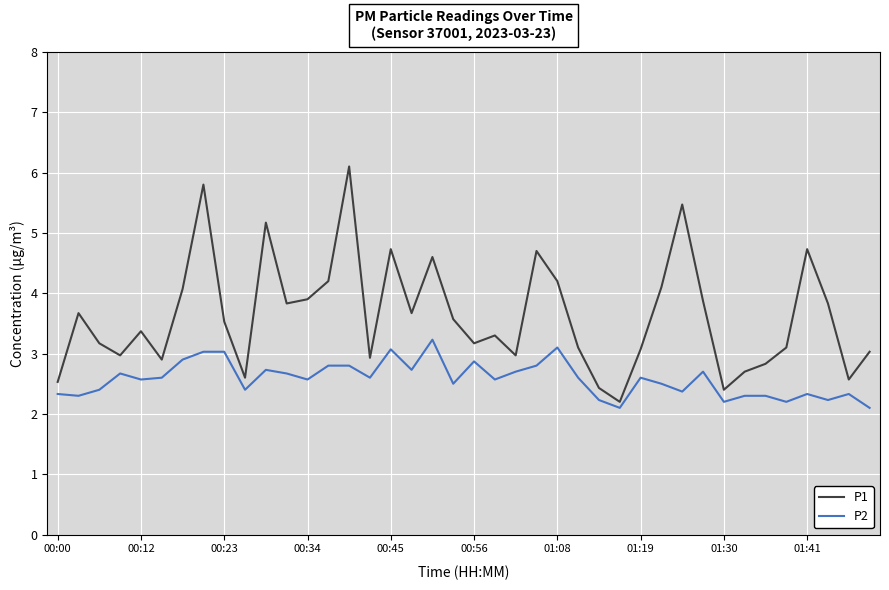

Which series has the largest range (max minus min)?

P1